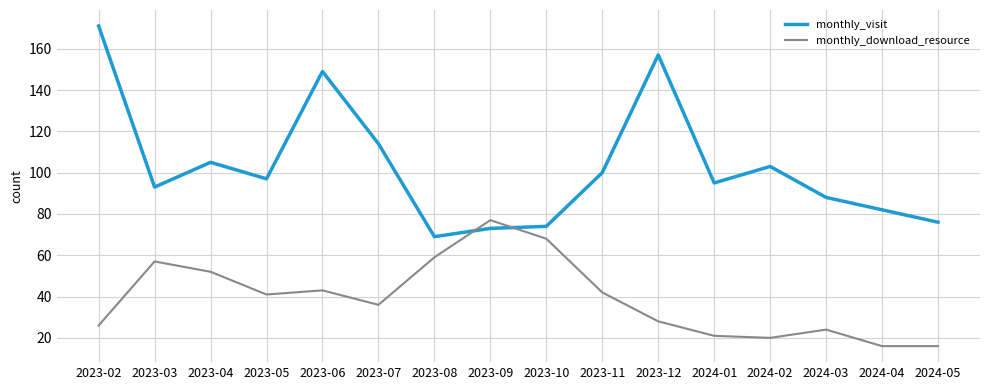

List the series in order of their overall mean, highest first.

monthly_visit, monthly_download_resource